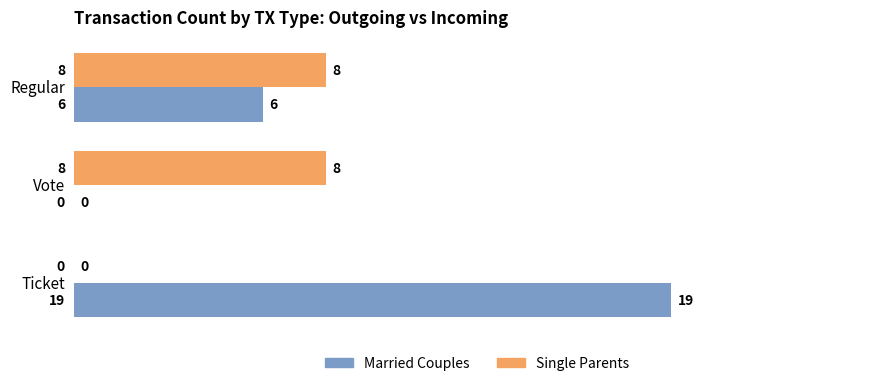

Is it true that Single Parents equals 8 at Vote?

True